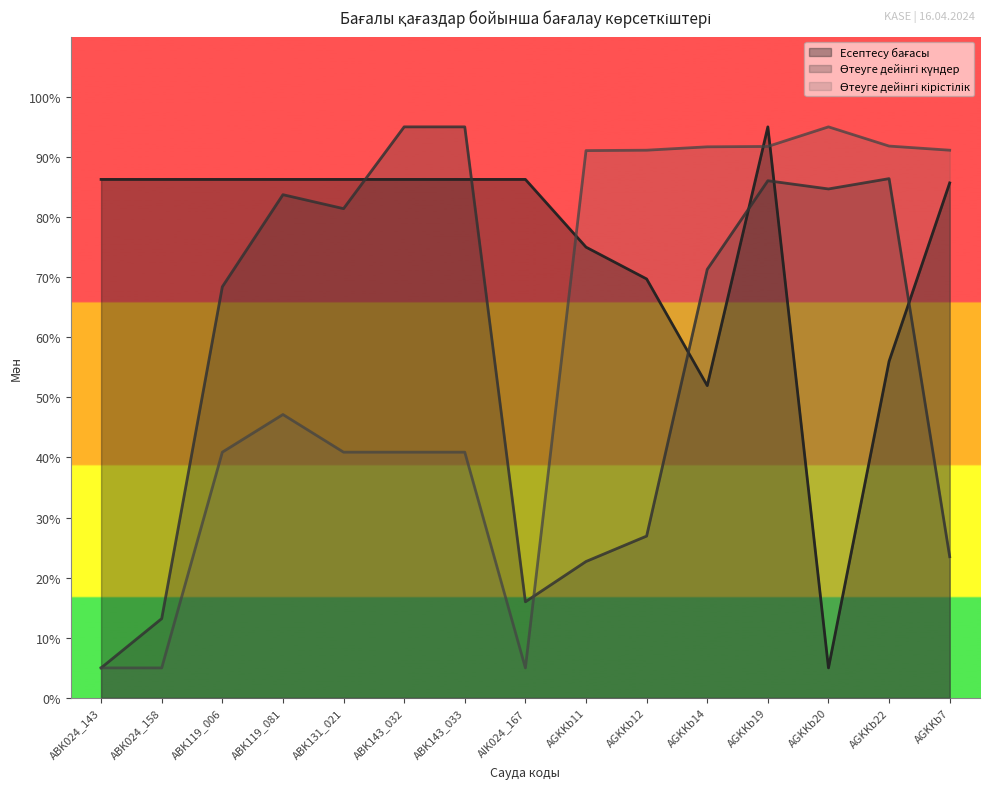

The Есептесу бағасы series shows 134.7 at ABK119_081. True or false?

False